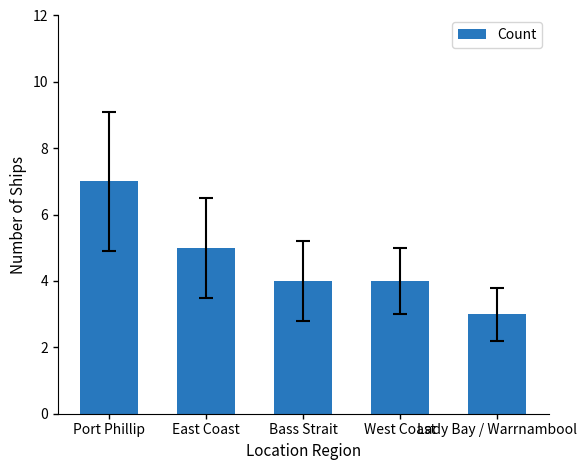

What is the sum of all values?

23